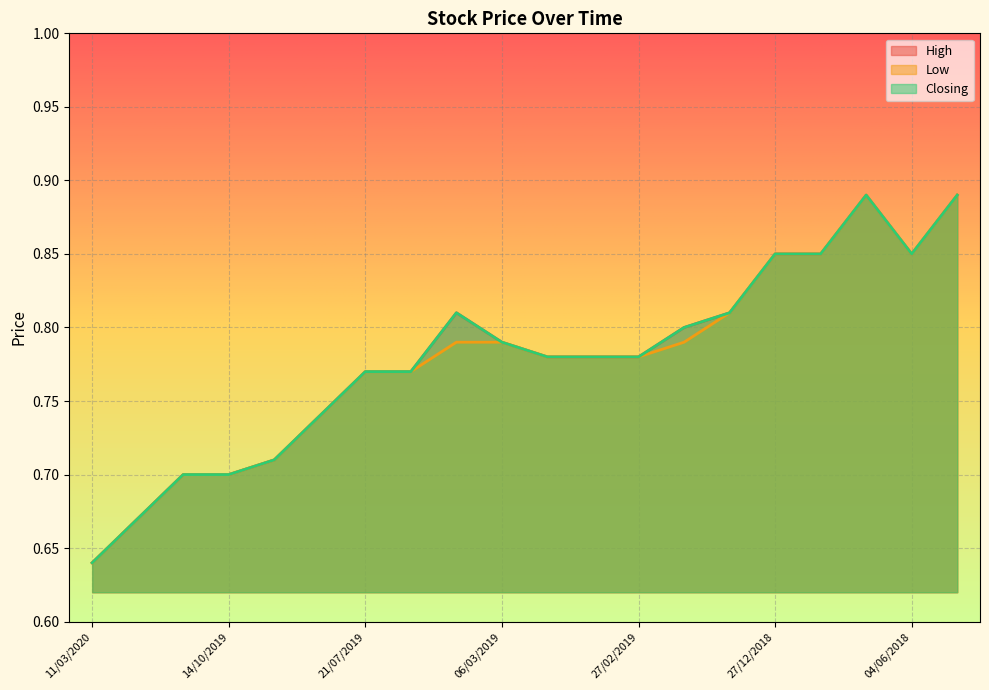

Which series has the largest total across all categories?

High